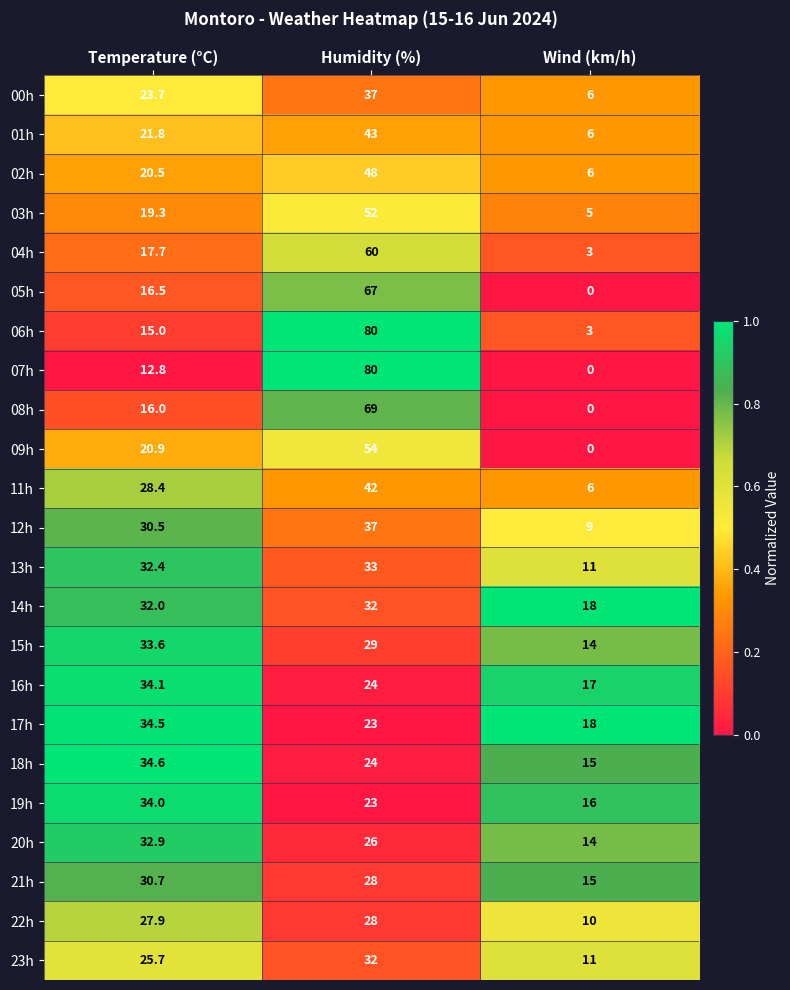

How many distinct data groups are displayed?

23